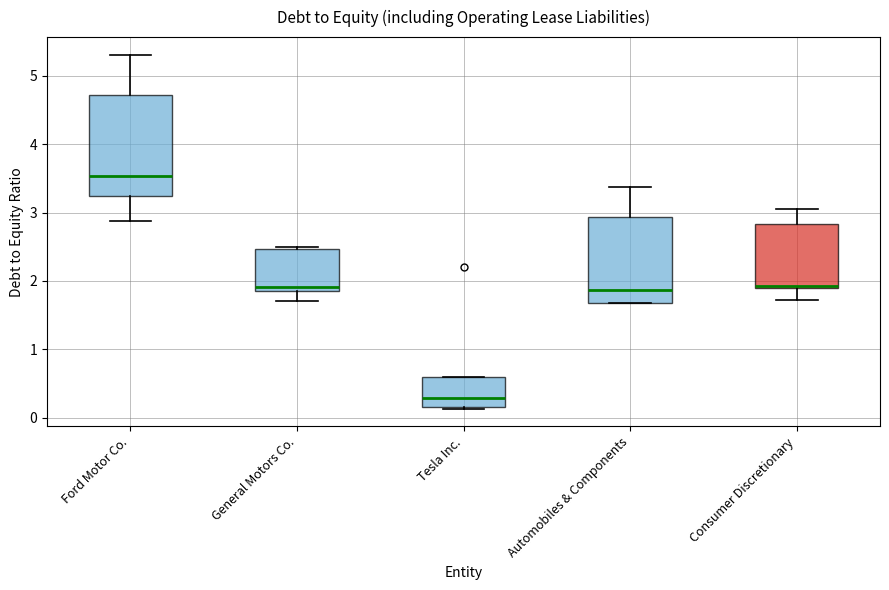

Which box is the tallest, from its lower edge to its upper edge?

Ford Motor Co.